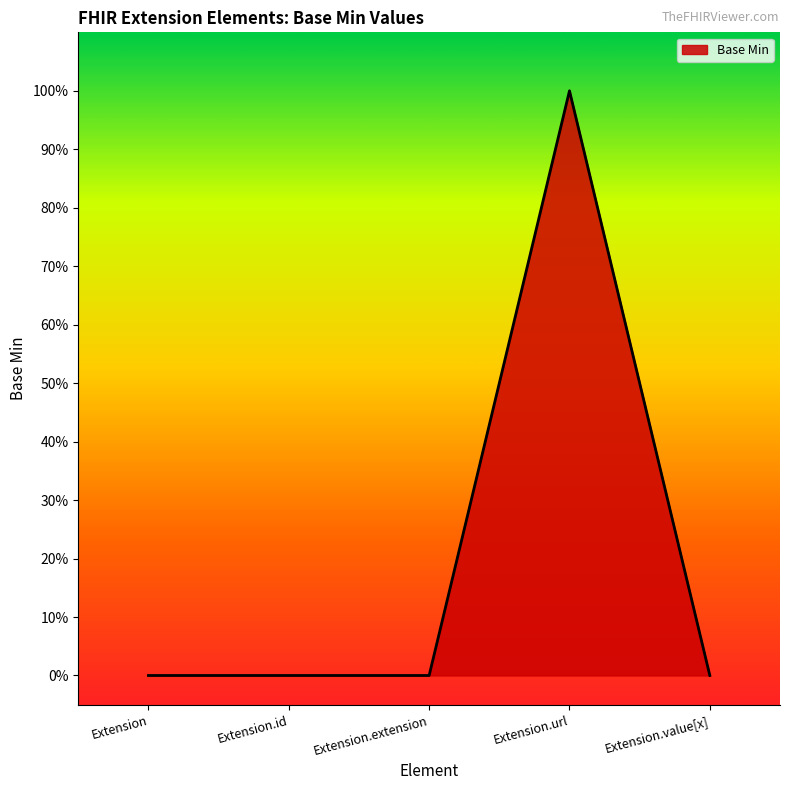

Which category has the highest value across all series?

Extension.url